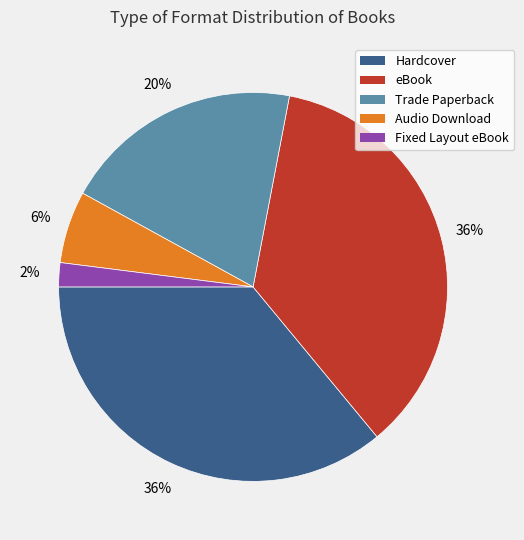

The Audio Download slice represents 1% of the pie. True or false?

False